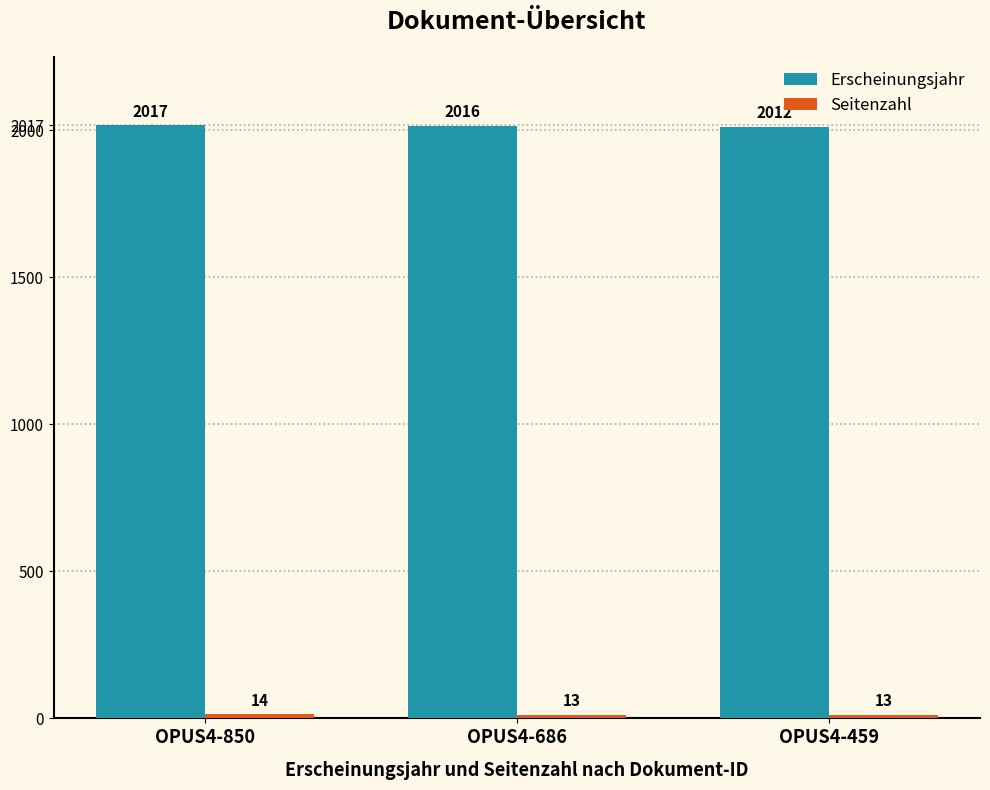

What is the value of the Erscheinungsjahr bar at the 1st from the left?

2017